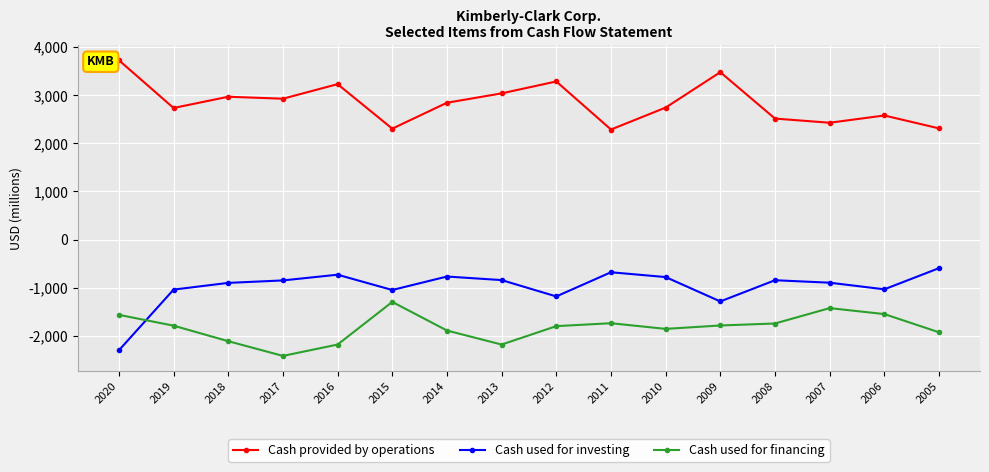

True or false: Cash used for investing and Cash provided by operations intersect in this chart.

False